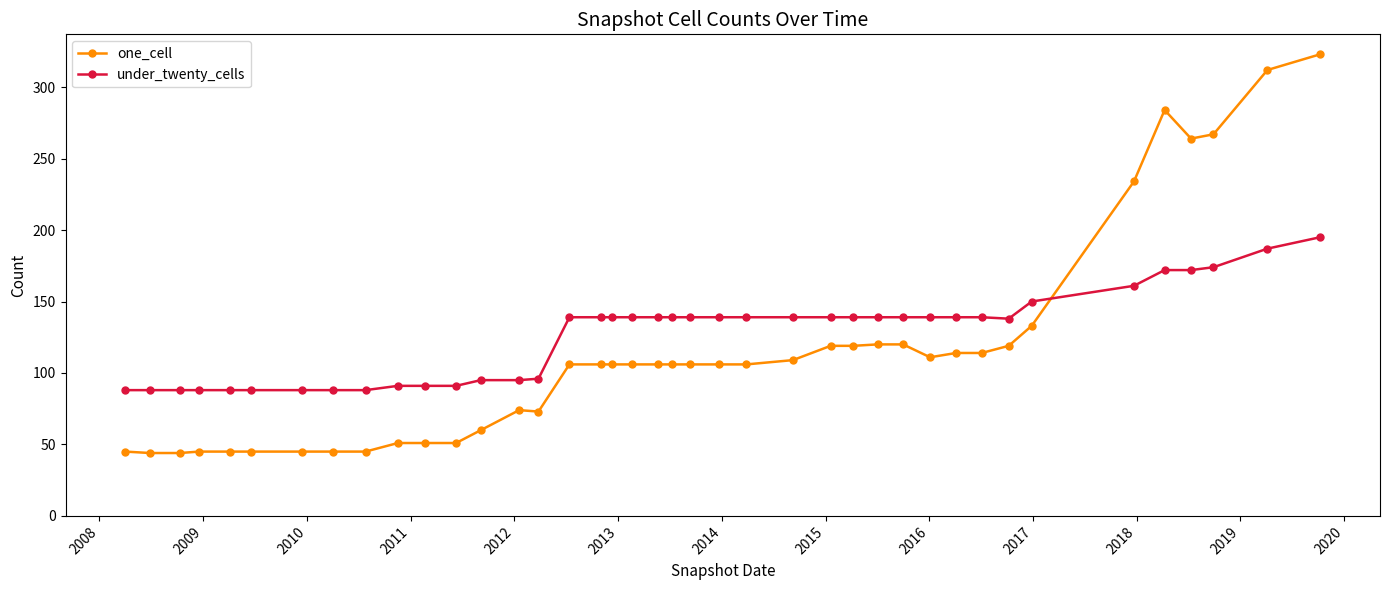

What is the lowest value of the under_twenty_cells series?

88